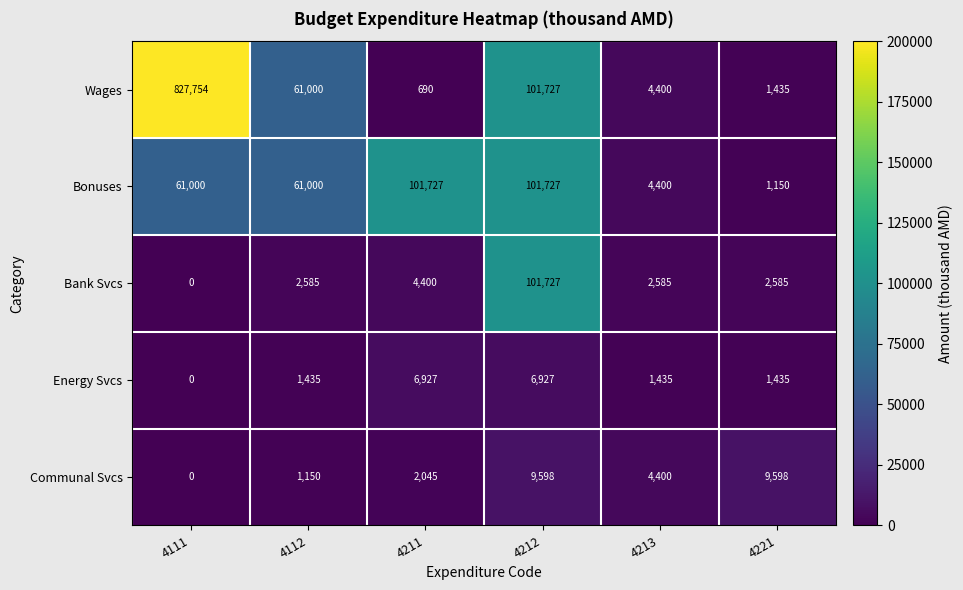

Reading left to right, transcribe all the data shown in this chart.

Wages: 4111=827754	4112=61000	4211=690	4212=101727	4213=4400	4221=1435
Bonuses: 4111=61000	4112=61000	4211=101727	4212=101727	4213=4400	4221=1150
Bank Svcs: 4111=0	4112=2585	4211=4400	4212=101727	4213=2585	4221=2585
Energy Svcs: 4111=0	4112=1435	4211=6927	4212=6927	4213=1435	4221=1435
Communal Svcs: 4111=0	4112=1150	4211=2045	4212=9598	4213=4400	4221=9598